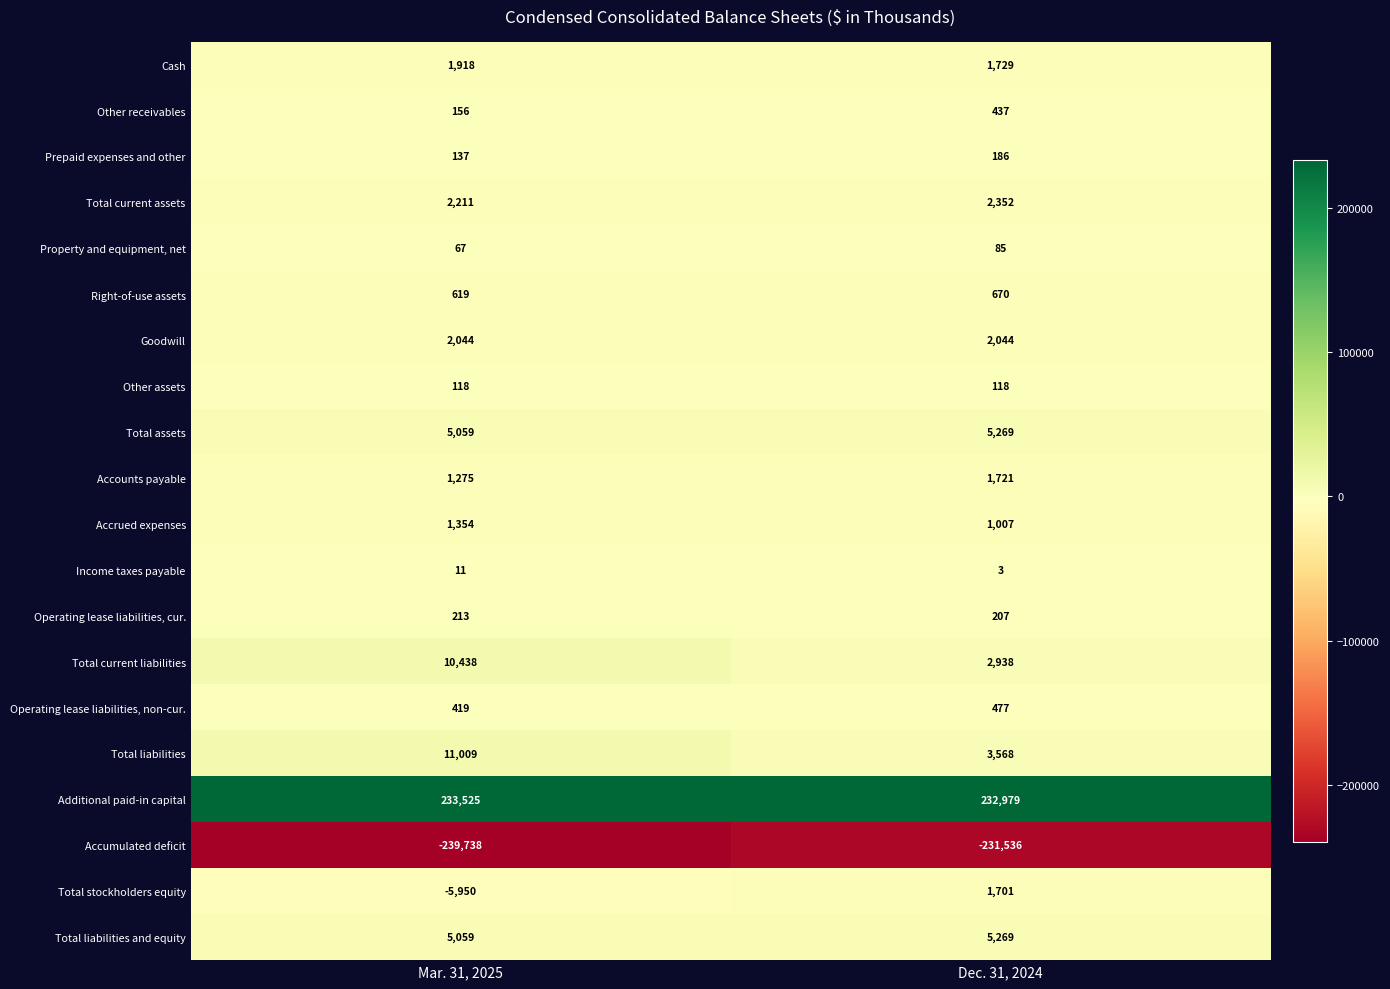

Rank the categories by Other receivables value from lowest to highest.

Mar. 31, 2025, Dec. 31, 2024